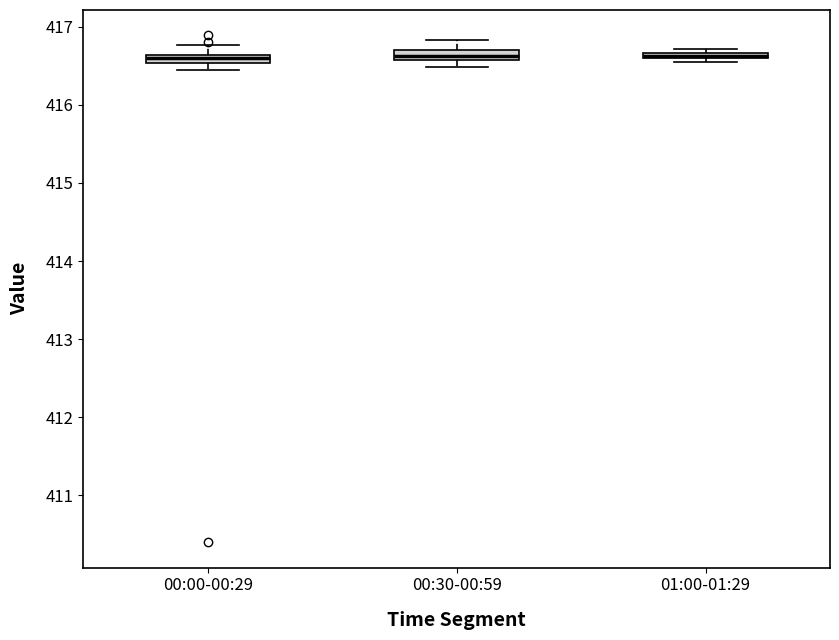

Where does the upper whisker of the box for 00:30-00:59 end on the y-axis? The values are not printed on the chart, so give them approximately, as read against the axis.

416.8